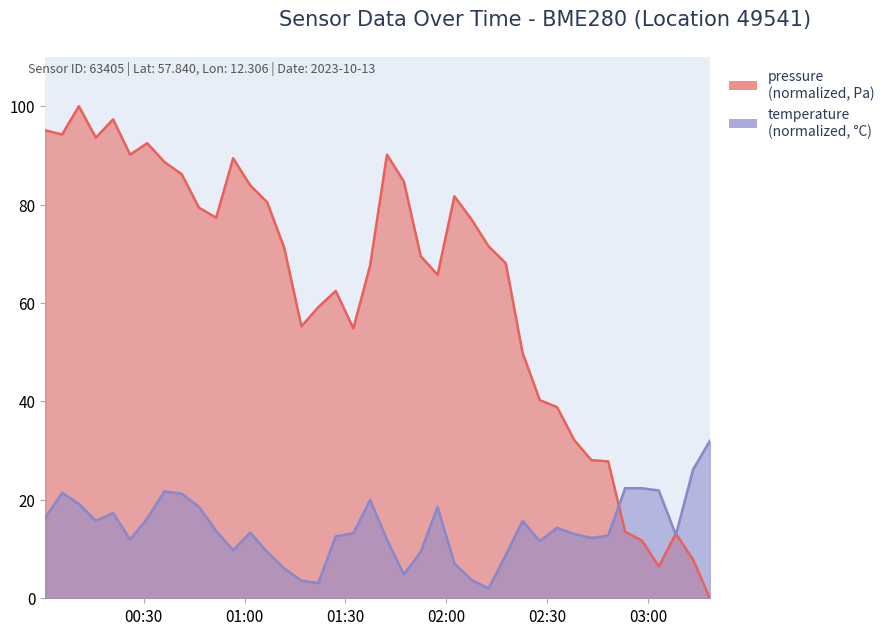

What is the total value across all series at 2023-10-13T00:00:41?

111.5